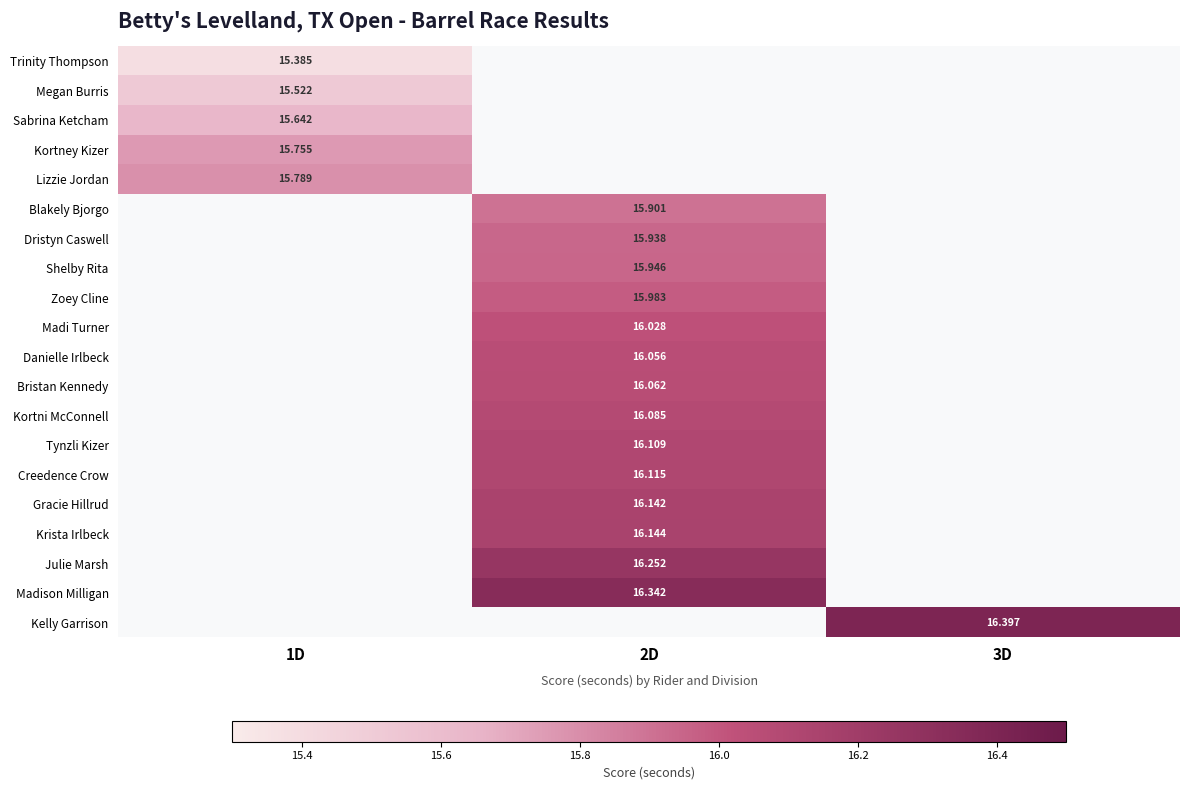

At how many categories does at least one series exceed 15?

3